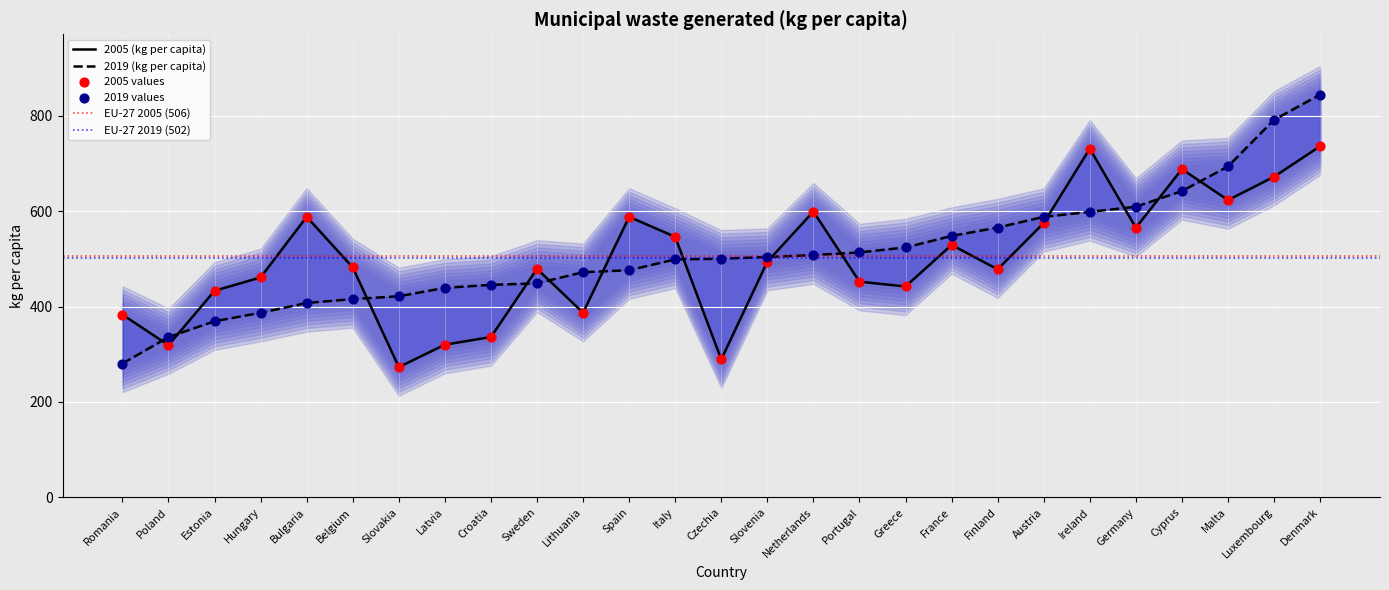

At how many categories does at least one series exceed 805?

1